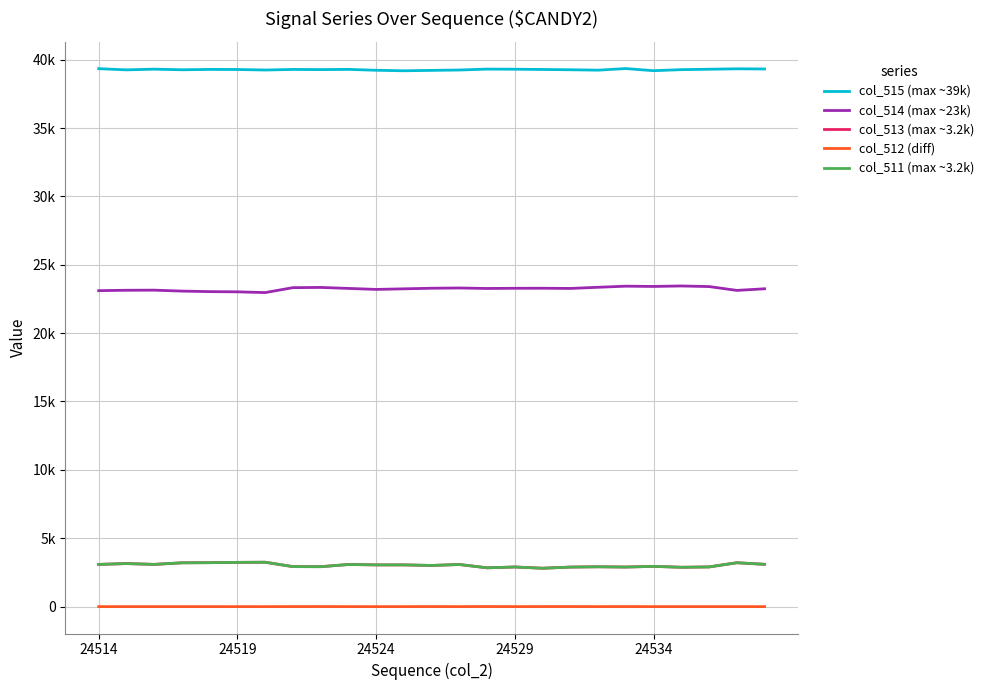

True or false: col_514 (max ~23k) has more than 0 interior local peaks.

True